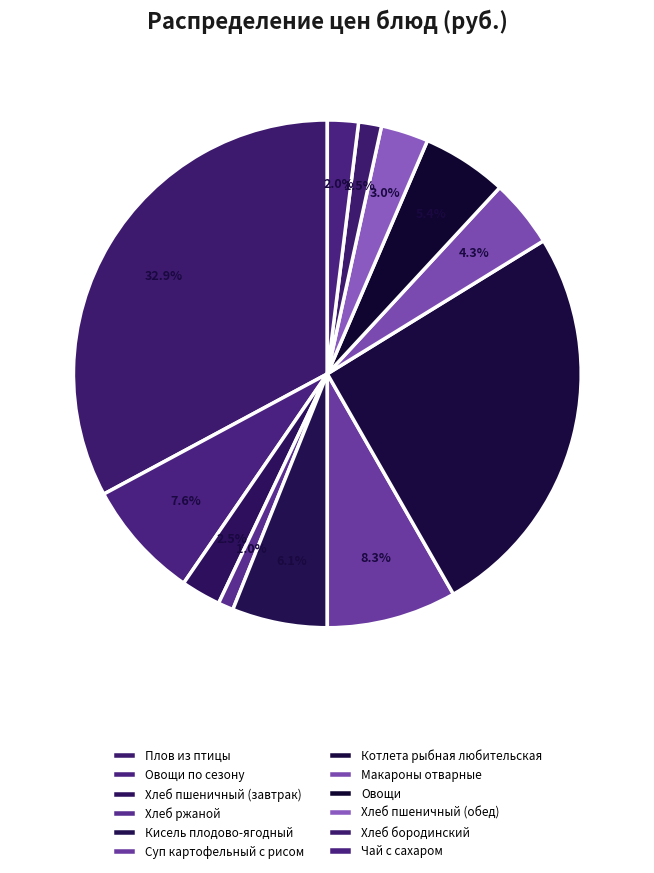

Is Овощи по сезону the majority of the pie?

No